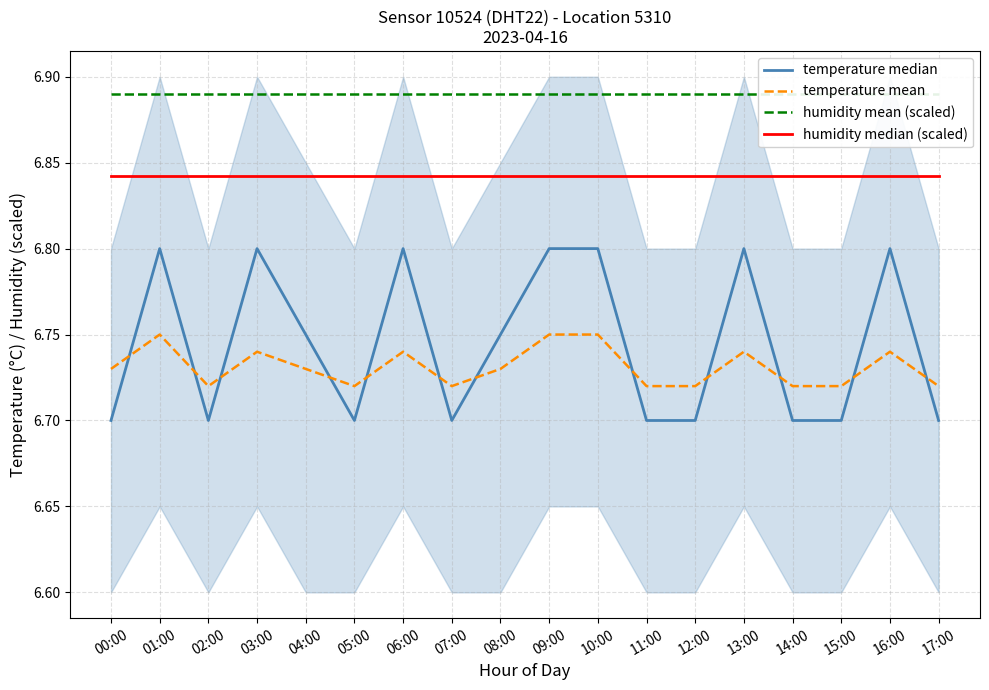

What is the spread (max minus min) of values at 17:00?

0.2